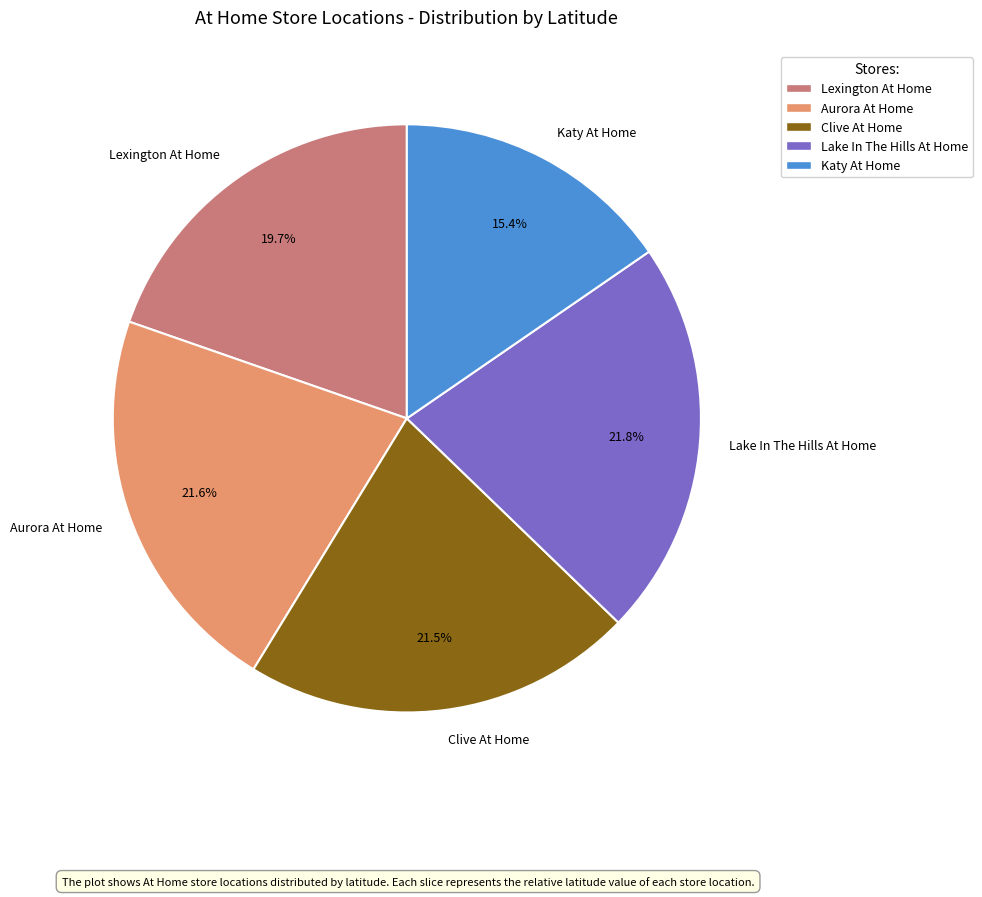

What percentage is NOT represented by Lexington At Home?

80.3%